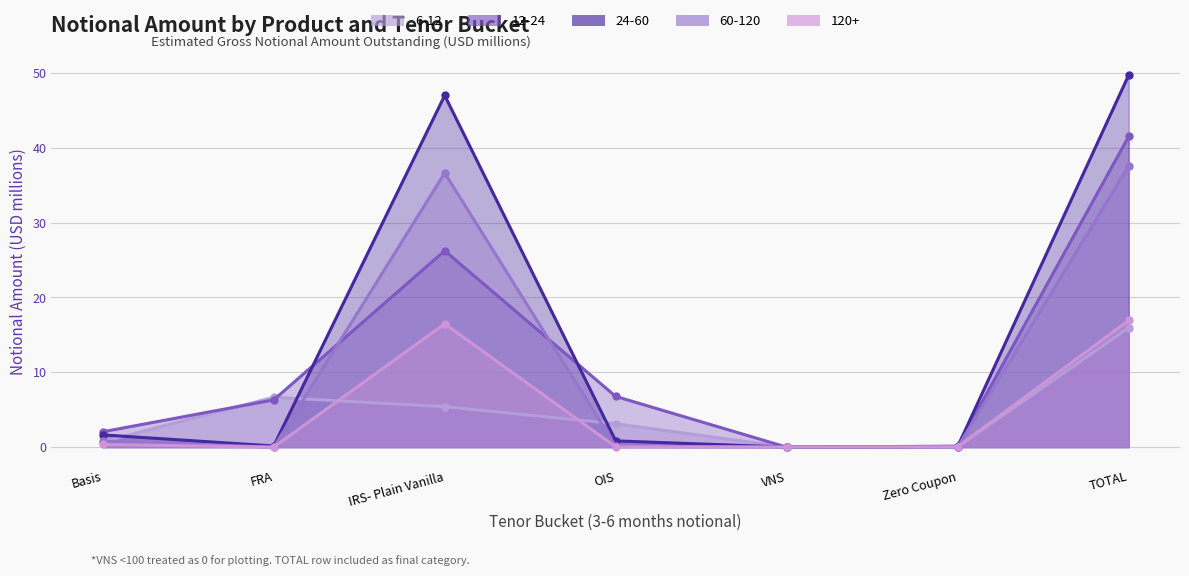

How many values in 60-120 are above zero?

6